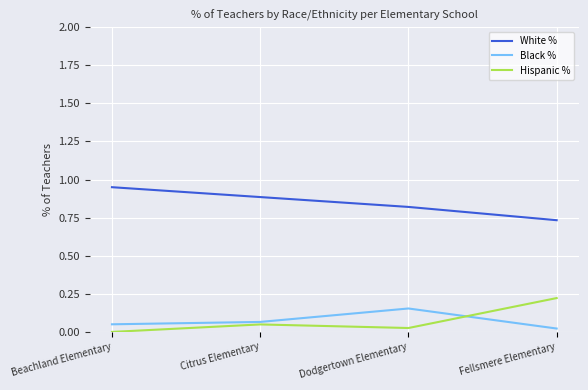

How many White % values are between 0 and 1?

4